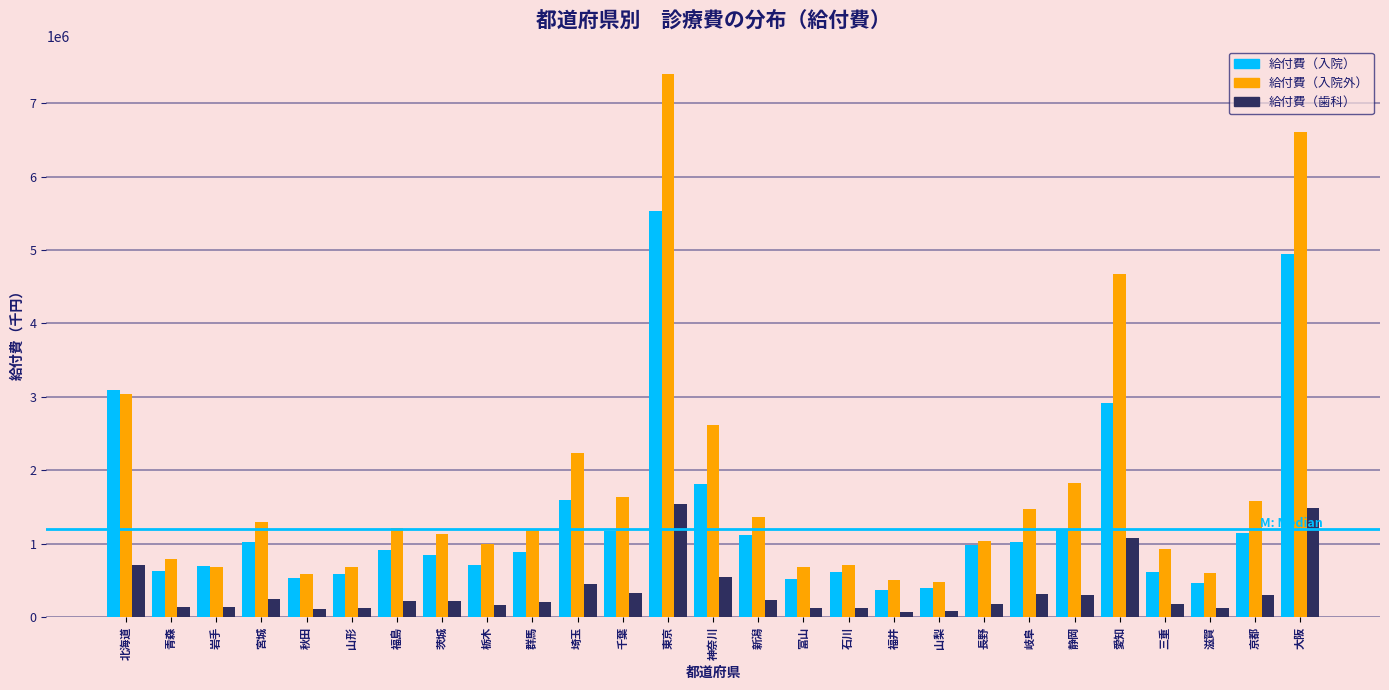

Between 福井 and 大阪, which series saw the biggest shift?

給付費（入院外）